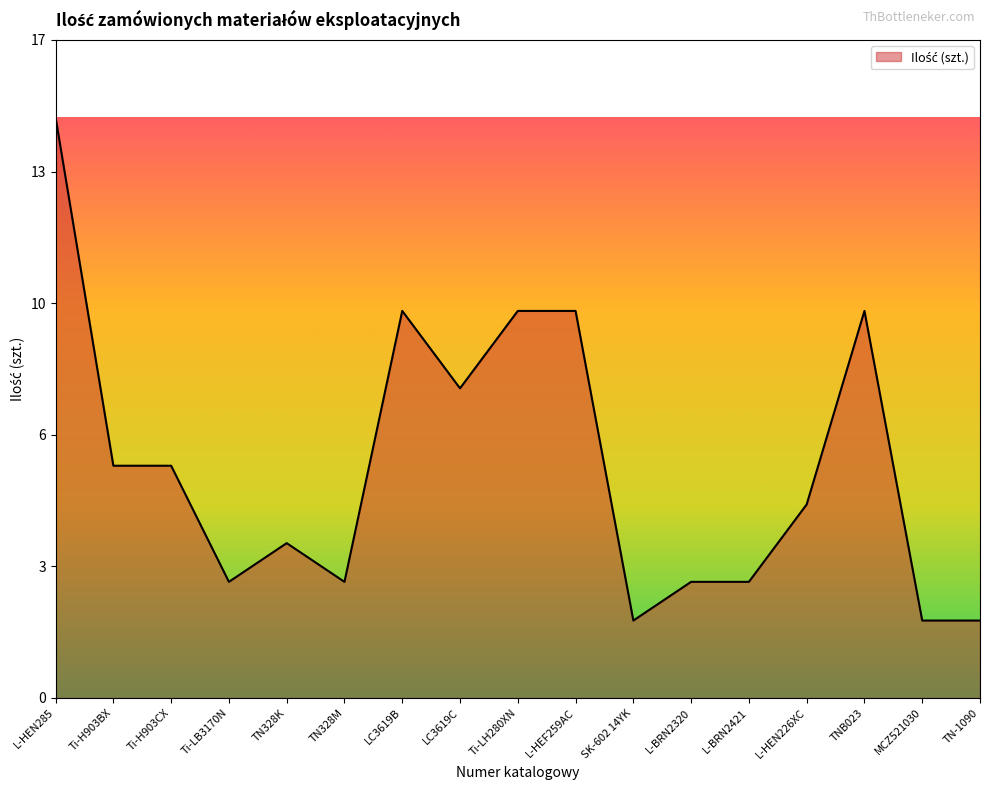

Where is the data nearest to the value 8?

LC3619C